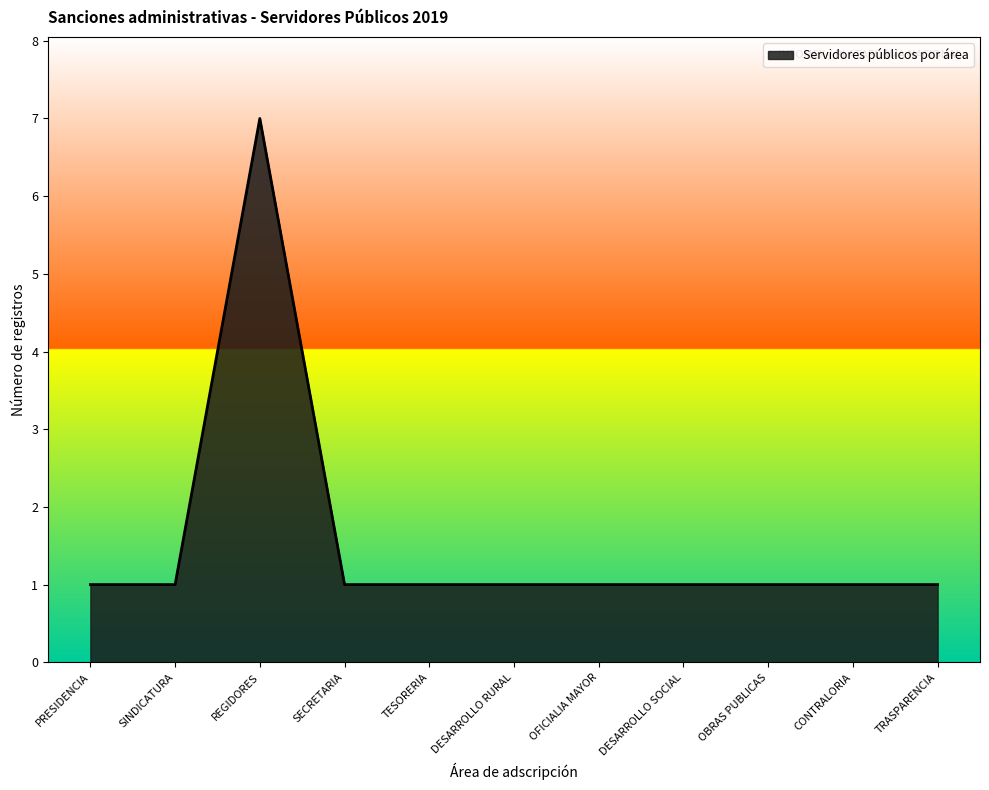

Count the values in the range 1 to 2.

10